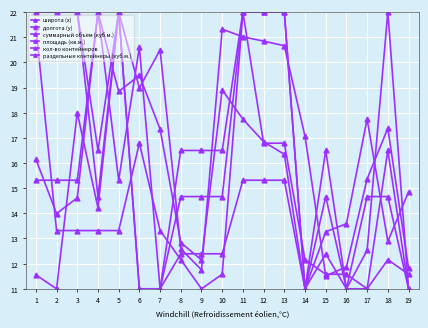

The раздельные контейнеры (куб.м.) series shows 4.7 at 14. True or false?

False